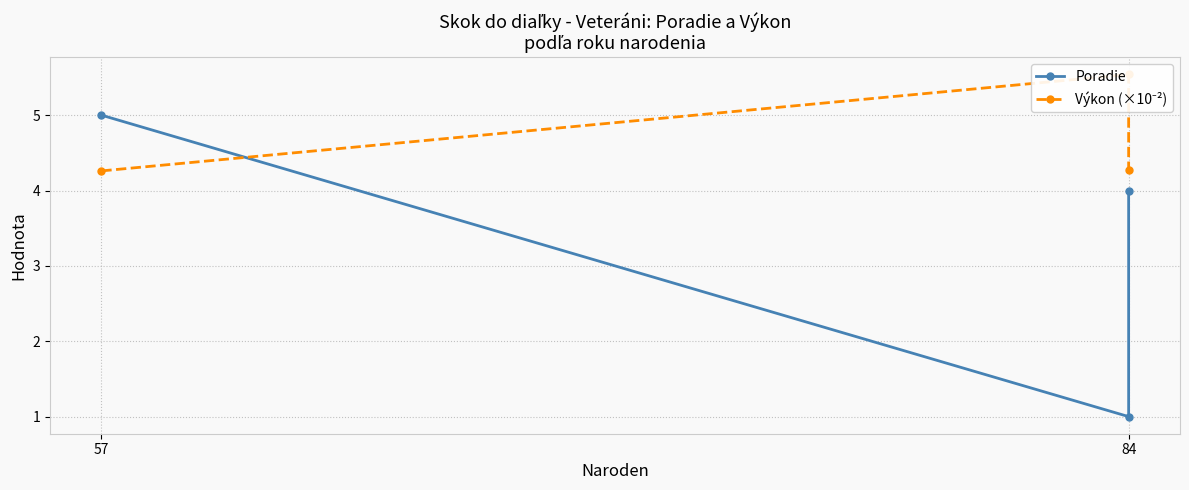

What is the greatest value displayed?

5.5